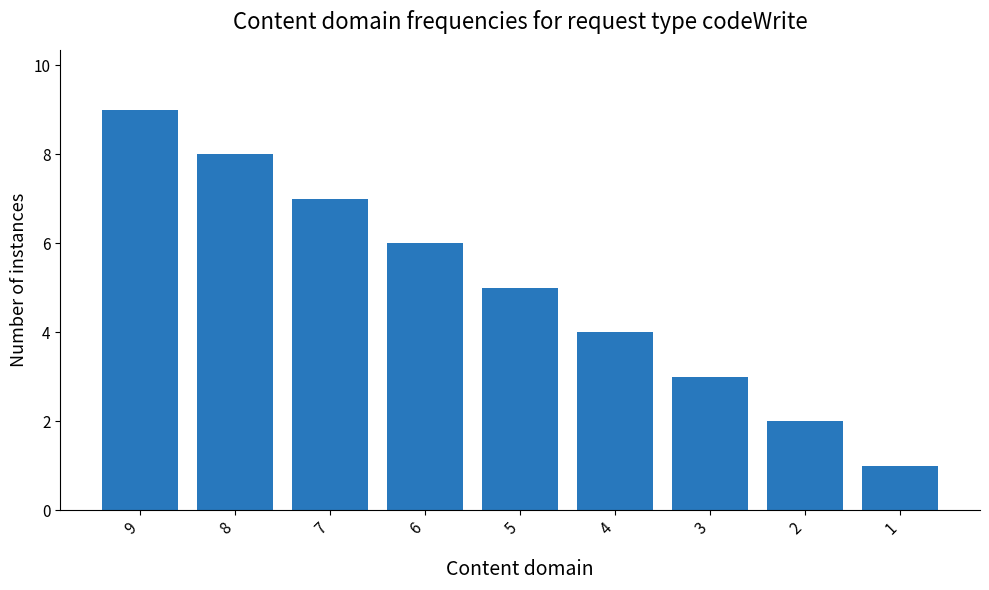

At which label does the data first exceed 5?

9